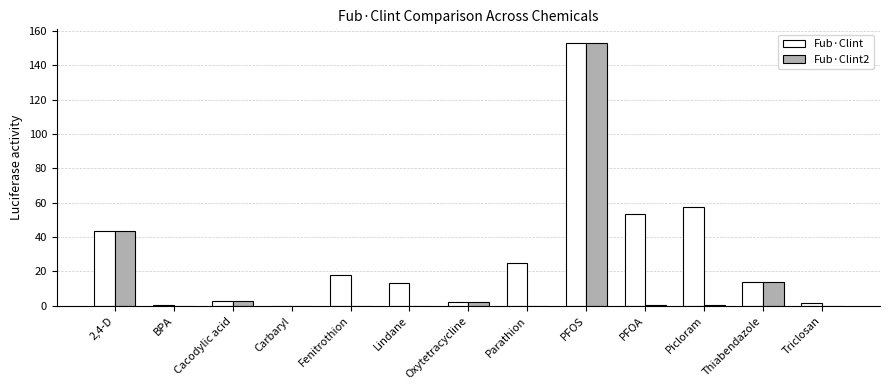

What is the maximum value shown in the chart?

153.2